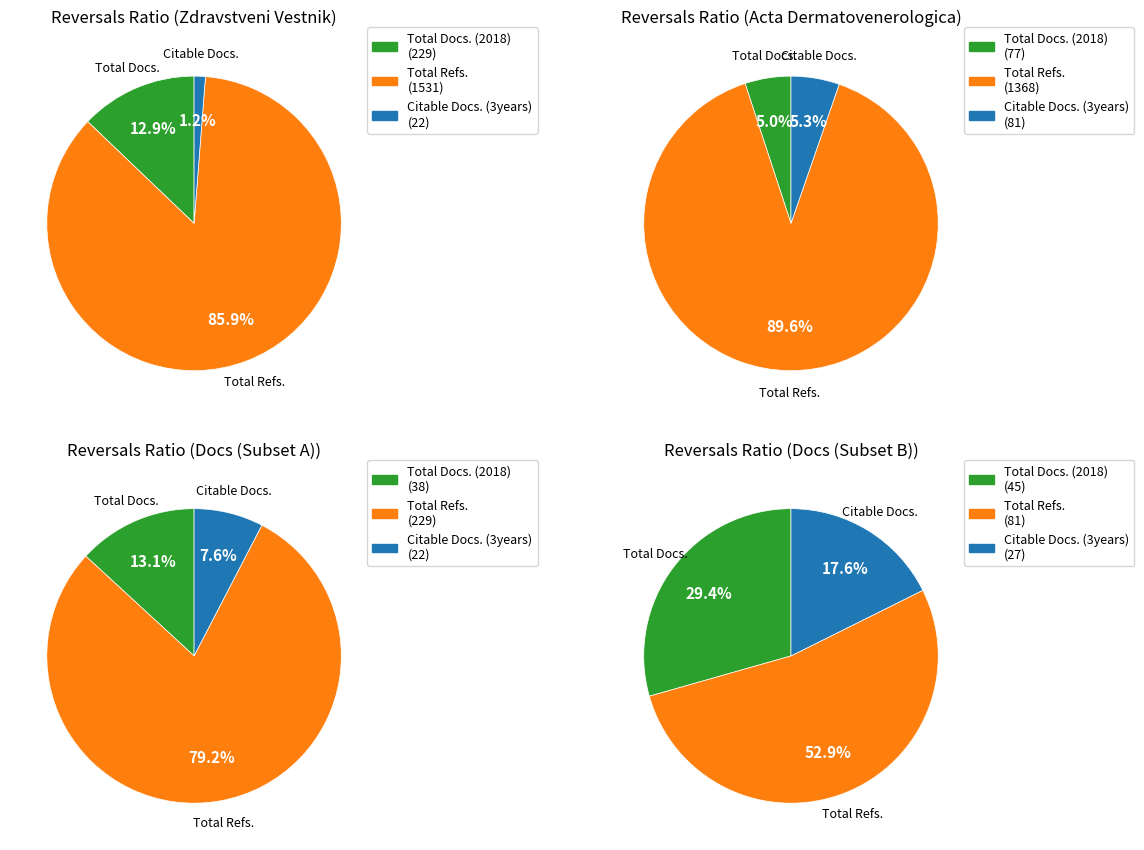

What percentage is the Total Refs. slice, to the nearest percent?

86%